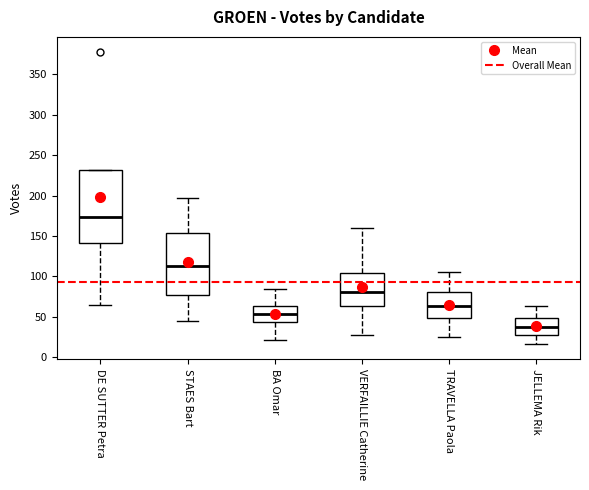

Comparing the boxes themselves (not the whiskers), which one is the tallest?

DE SUTTER Petra